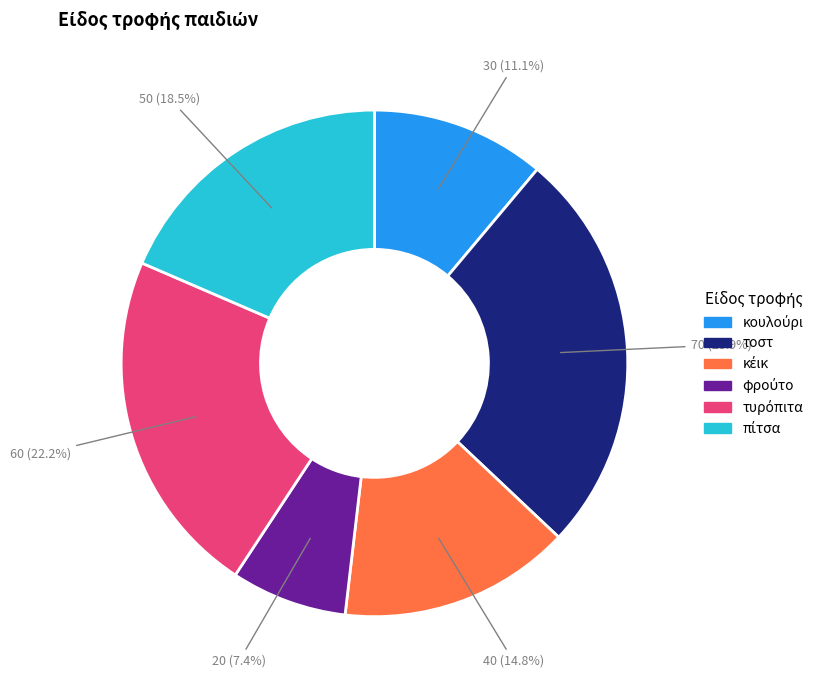

Does any single category account for the majority?

No